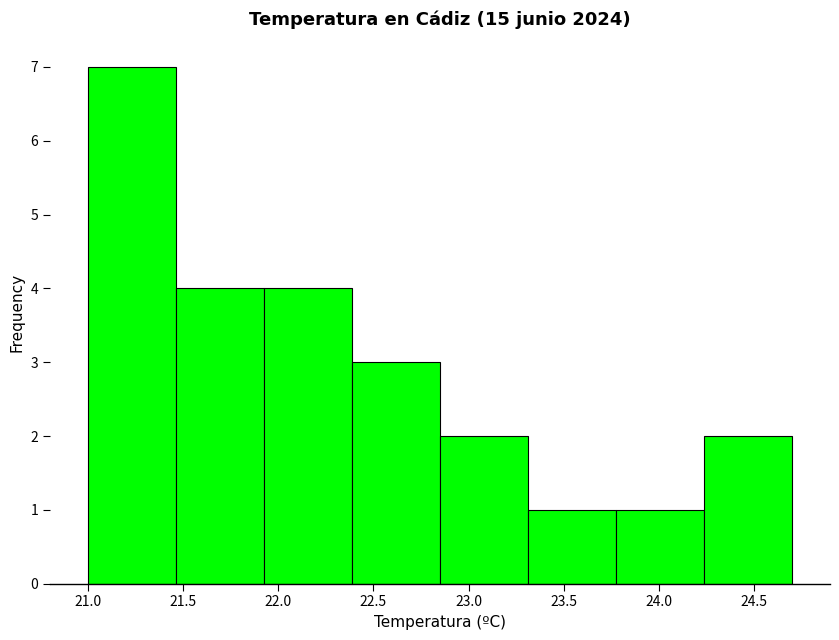

How tall is the bar that spans 21.95 to 22.40 on the x-axis? Neither the bar edges nor the heights are printed on the chart, so give them approximately, as read against the axes.

4